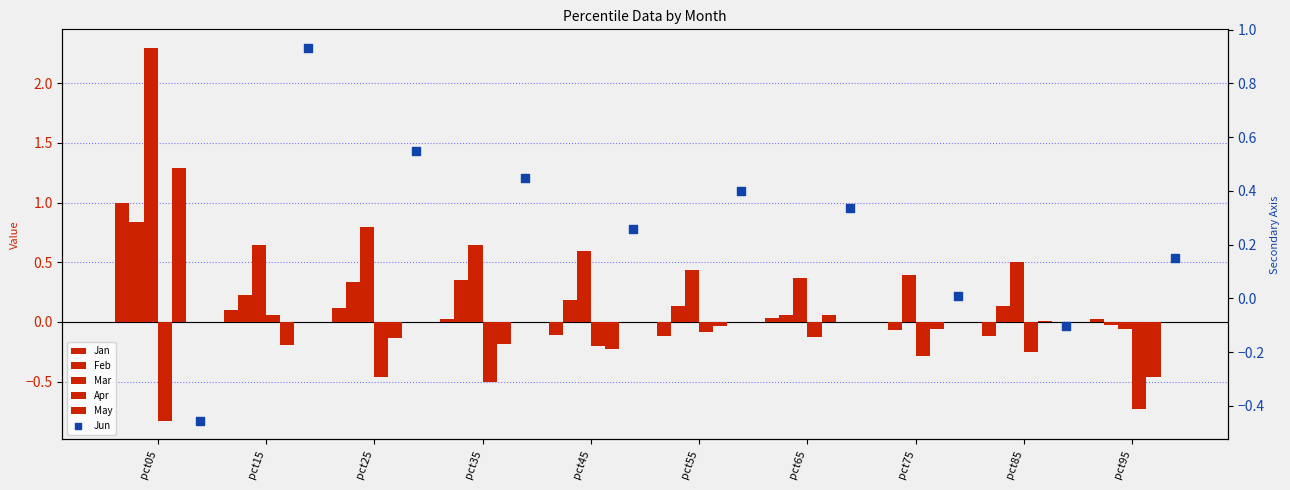

Which series has the largest Y range (max minus min)?

Mar